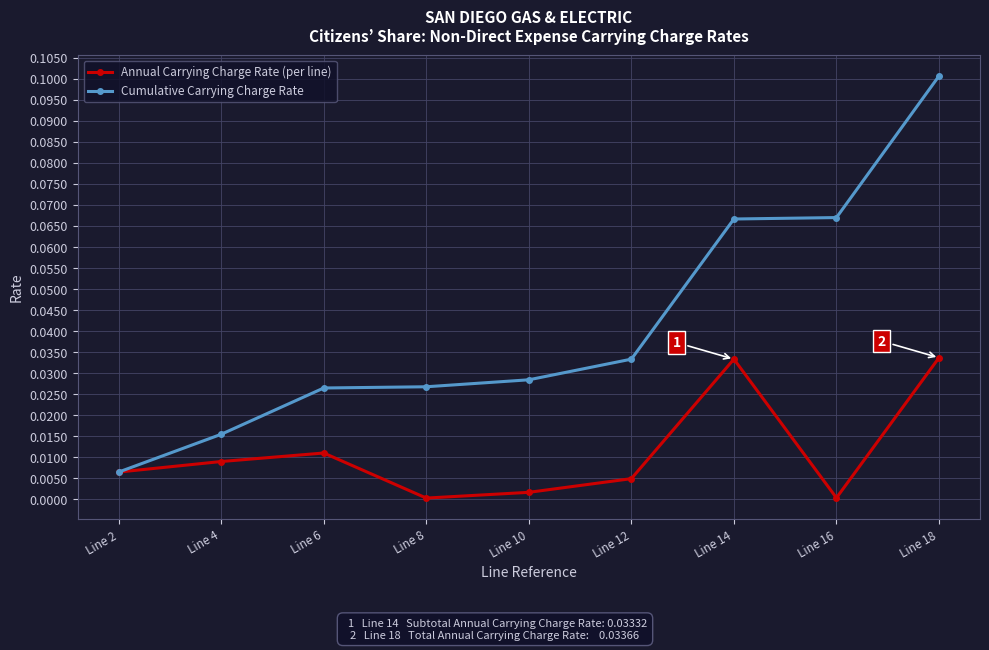

Rank the series by their average value, from highest to lowest.

Cumulative Carrying Charge Rate, Annual Carrying Charge Rate (per line)